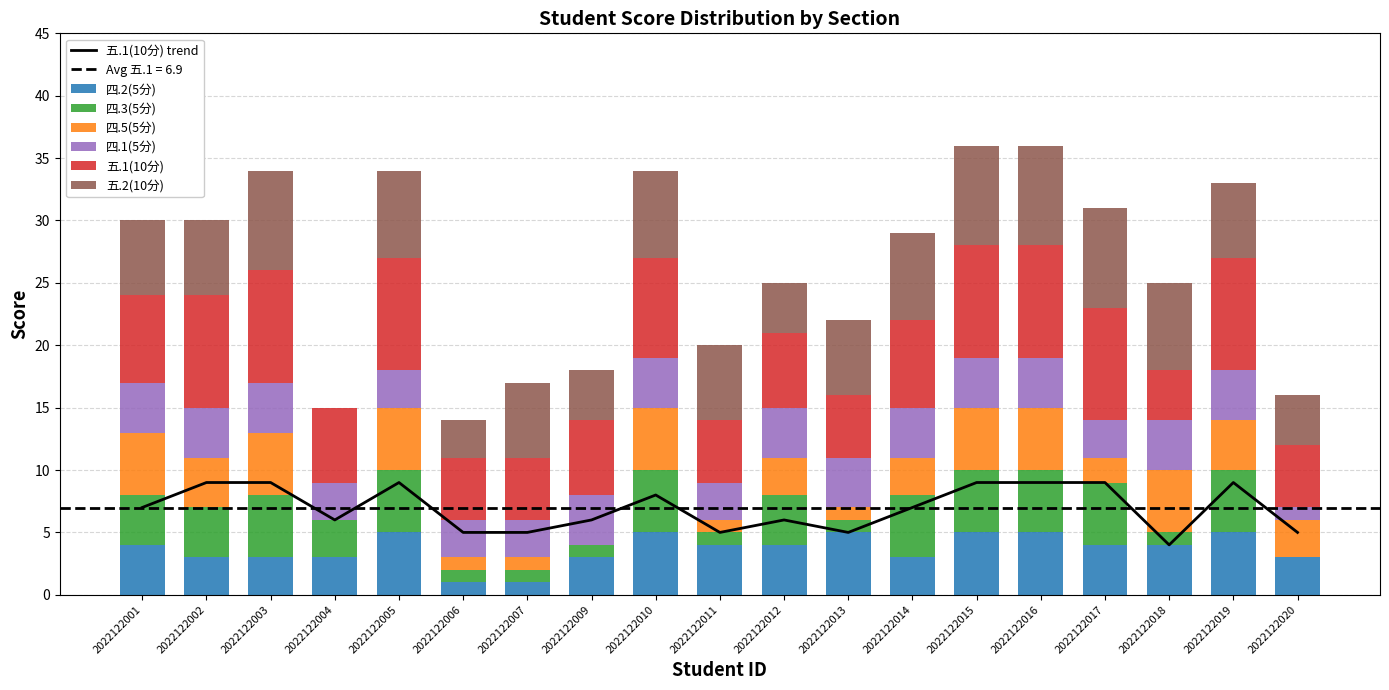

What is the difference between the highest and lowest values at 2022122012?

3